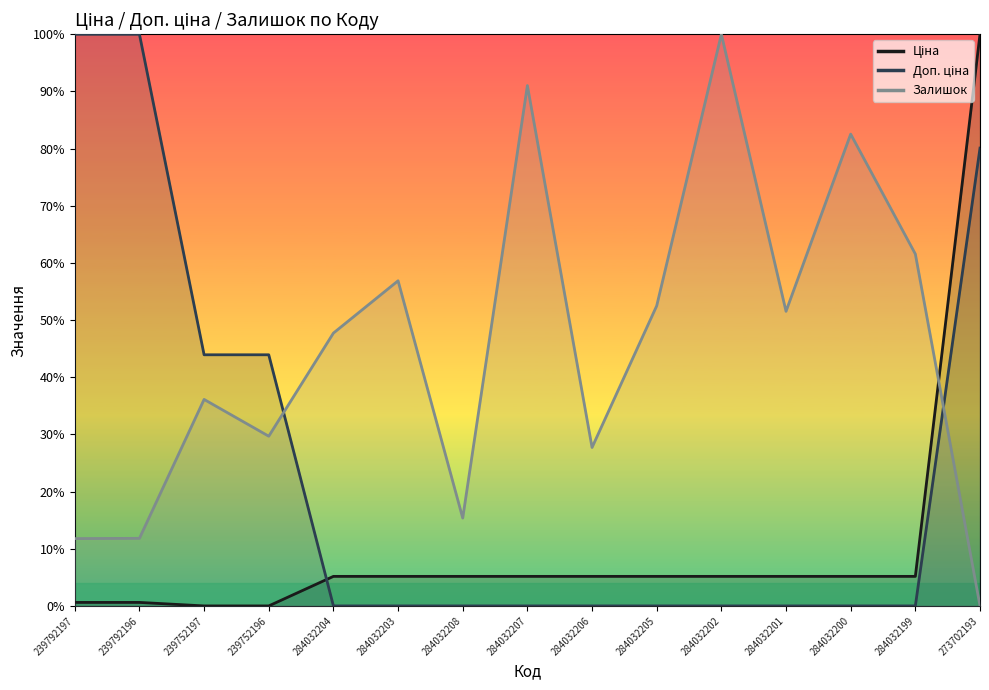

Count the number of data series in this chart.

3